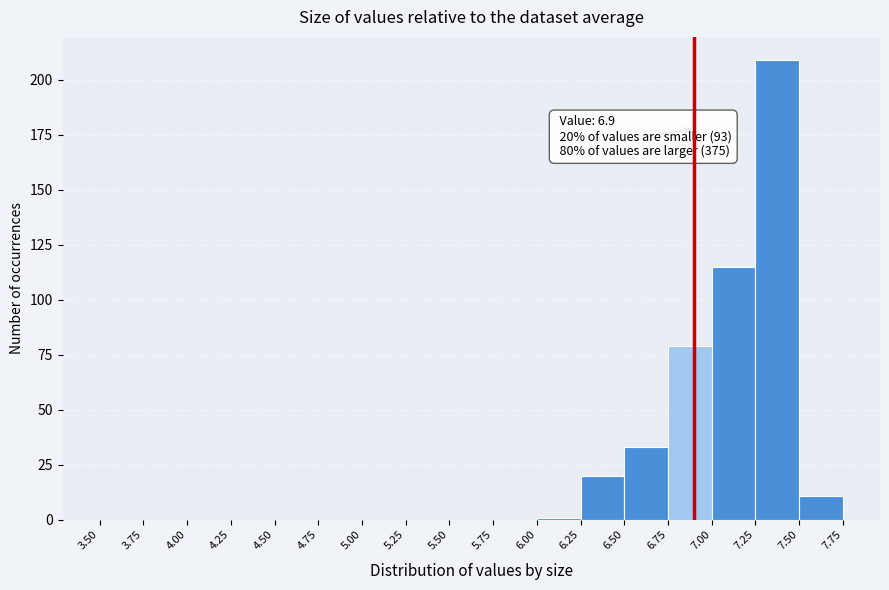

Over which range of the x-axis is the bar tallest?

7.25 to 7.50